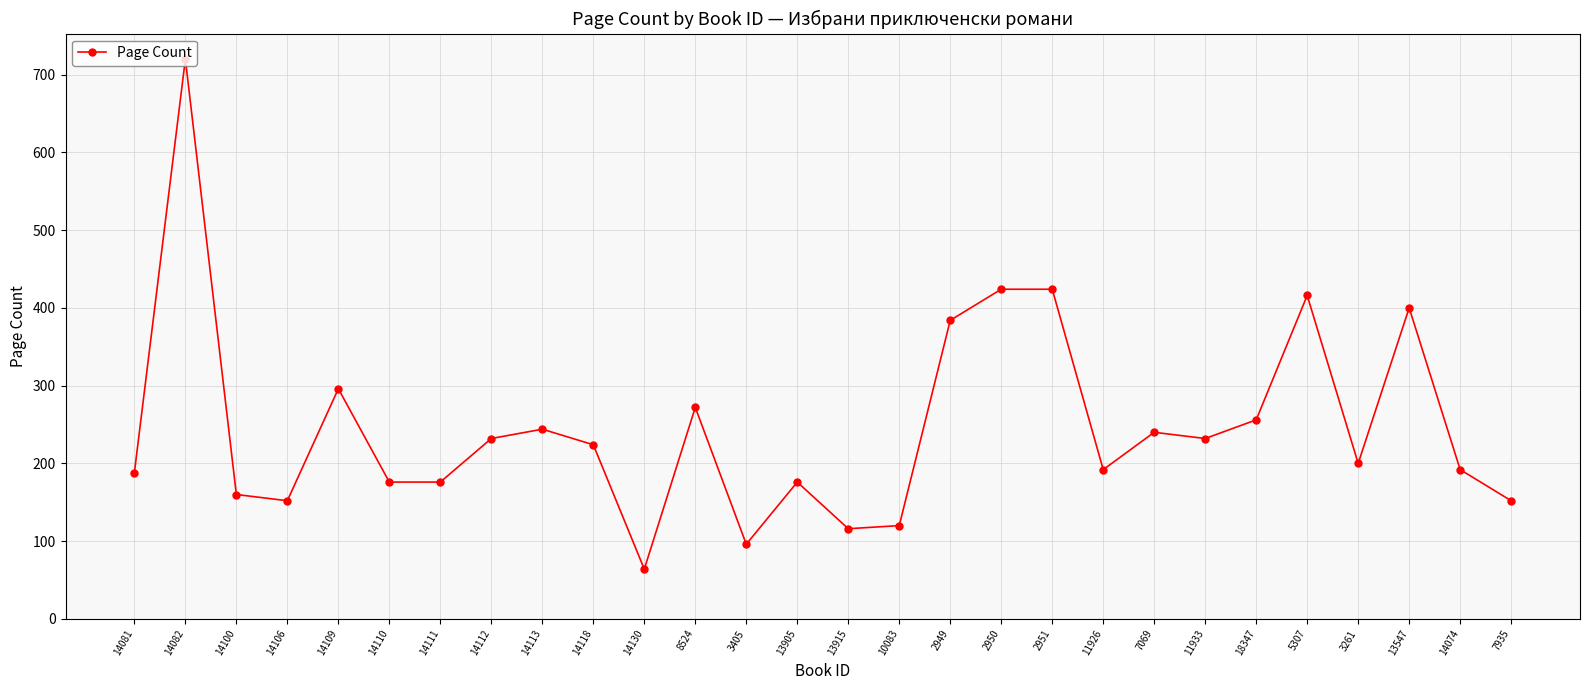

What is the change in value from 14109 to 13547?

+104